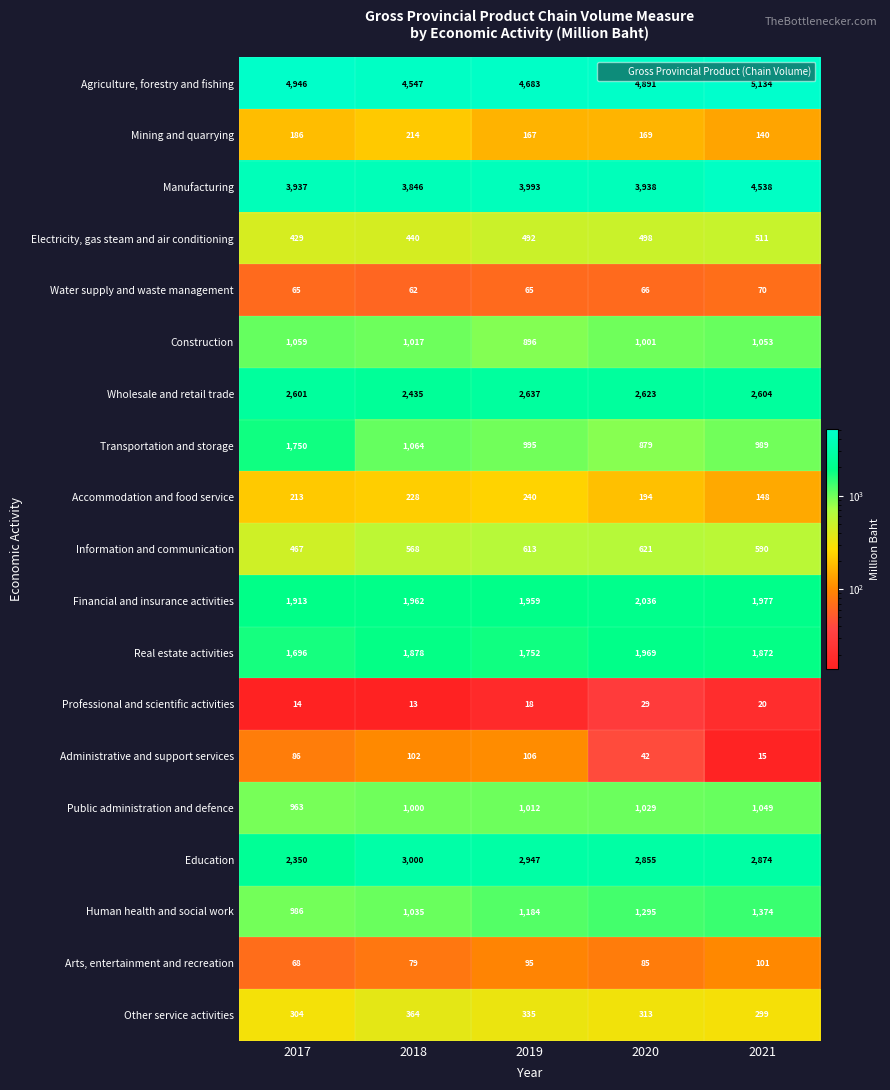

Which series changed the most between 2019 and 2020?

Real estate activities